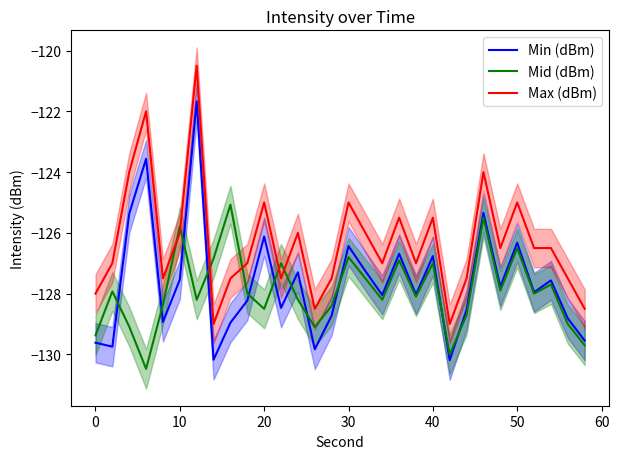

True or false: Mid (dBm) and Max (dBm) intersect in this chart.

True